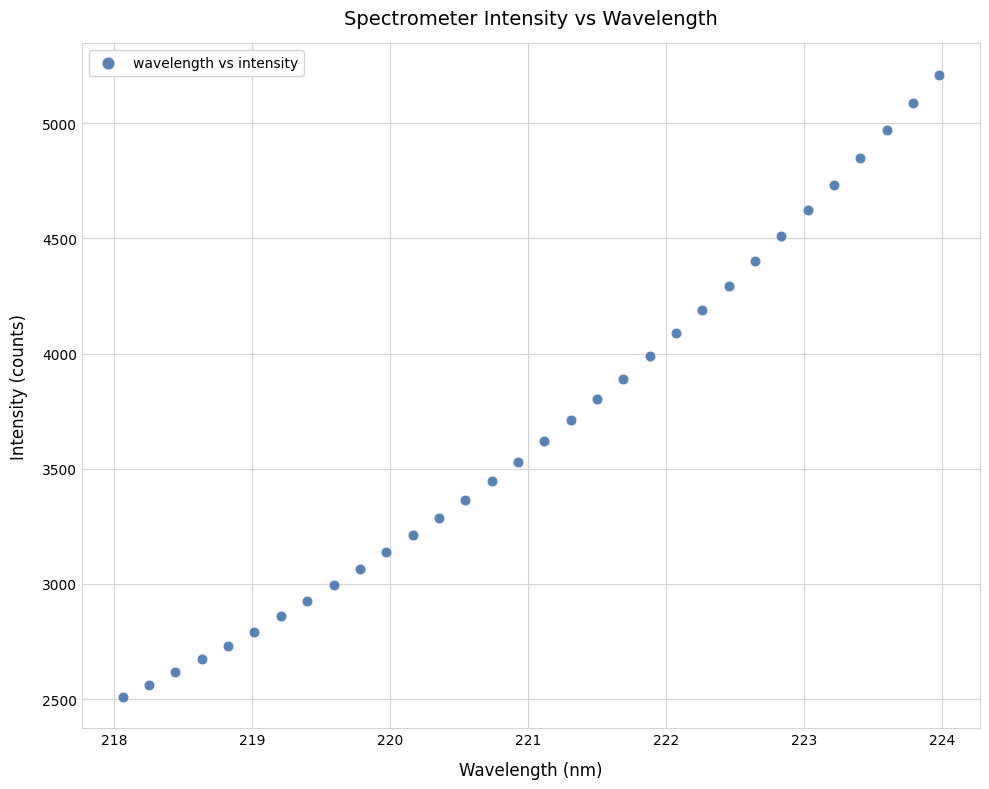

What is the range of X values (max minus min)?

5.9